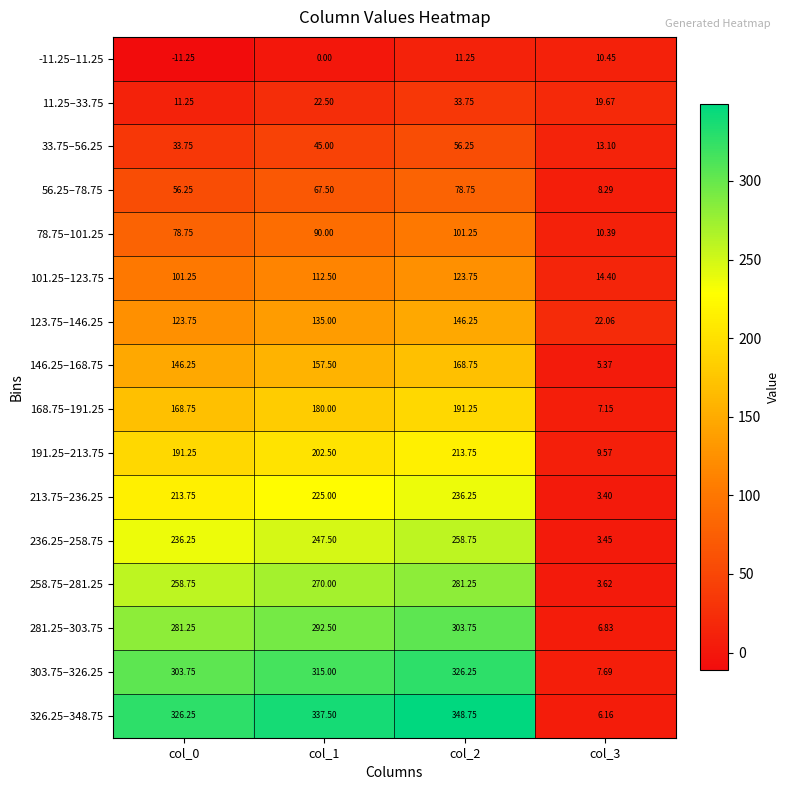

At which category is the sum across all series the highest?

col_2